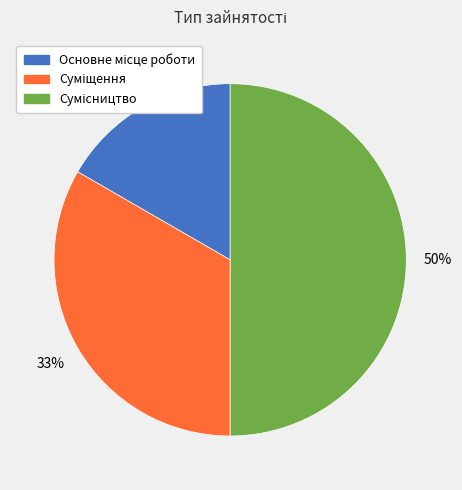

To the nearest percent, what is the difference between the largest and smallest slice percentages?

33%